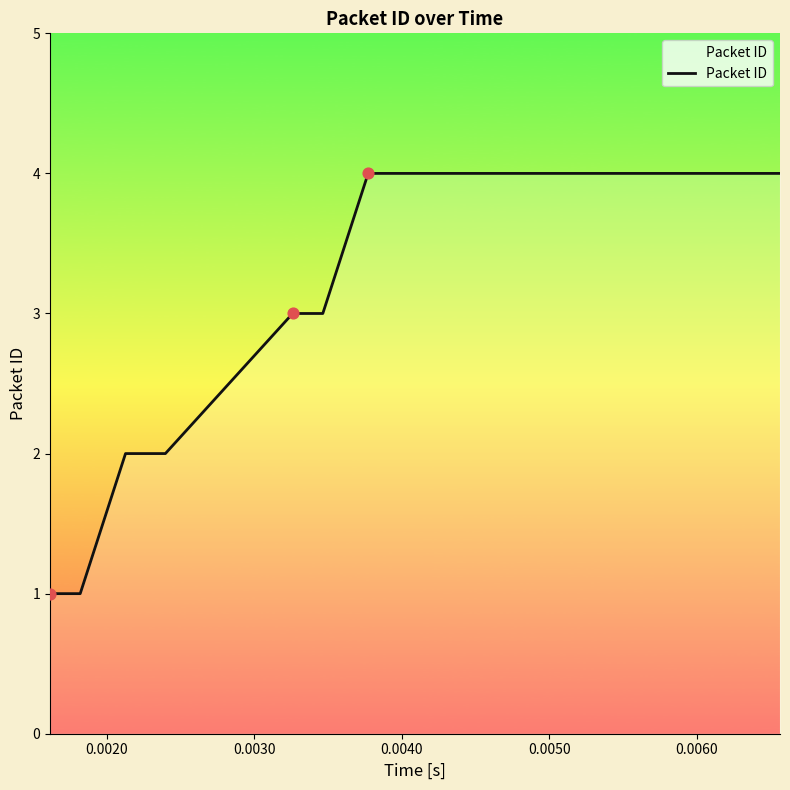

What is the greatest value displayed?

4